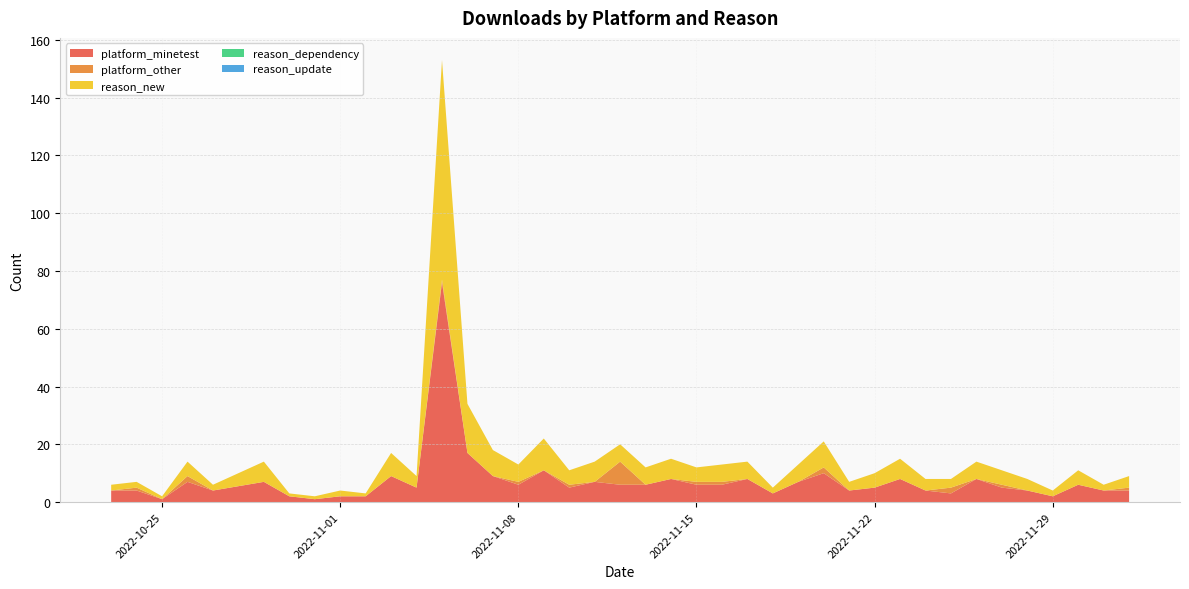

Reading right to left, extract all data points from this chart.

platform_minetest: 2022-12-02=4	2022-12-01=4	2022-11-30=6	2022-11-29=2	2022-11-28=4	2022-11-27=5	2022-11-26=8	2022-11-25=3	2022-11-24=4	2022-11-23=8	2022-11-22=5	2022-11-21=4	2022-11-20=10	2022-11-19=7	2022-11-18=3	2022-11-17=8	2022-11-16=6	2022-11-15=6	2022-11-14=8	2022-11-13=6	2022-11-12=6	2022-11-11=7	2022-11-10=5	2022-11-09=11	2022-11-08=6	2022-11-07=9	2022-11-06=17	2022-11-05=76	2022-11-04=5	2022-11-03=9	2022-11-02=2	2022-11-01=2	2022-10-31=1	2022-10-30=2	2022-10-29=7	2022-10-27=4	2022-10-26=7	2022-10-25=1	2022-10-24=4	2022-10-23=4
platform_other: 2022-12-02=1	2022-12-01=0	2022-11-30=0	2022-11-29=0	2022-11-28=0	2022-11-27=1	2022-11-26=0	2022-11-25=2	2022-11-24=0	2022-11-23=0	2022-11-22=0	2022-11-21=0	2022-11-20=2	2022-11-19=0	2022-11-18=0	2022-11-17=0	2022-11-16=1	2022-11-15=1	2022-11-14=0	2022-11-13=0	2022-11-12=8	2022-11-11=0	2022-11-10=1	2022-11-09=0	2022-11-08=1	2022-11-07=0	2022-11-06=0	2022-11-05=1	2022-11-04=0	2022-11-03=0	2022-11-02=0	2022-11-01=0	2022-10-31=0	2022-10-30=0	2022-10-29=0	2022-10-27=0	2022-10-26=2	2022-10-25=0	2022-10-24=1	2022-10-23=0
reason_new: 2022-12-02=4	2022-12-01=2	2022-11-30=5	2022-11-29=2	2022-11-28=4	2022-11-27=5	2022-11-26=6	2022-11-25=3	2022-11-24=4	2022-11-23=7	2022-11-22=5	2022-11-21=3	2022-11-20=9	2022-11-19=6	2022-11-18=2	2022-11-17=6	2022-11-16=6	2022-11-15=5	2022-11-14=7	2022-11-13=6	2022-11-12=6	2022-11-11=7	2022-11-10=5	2022-11-09=11	2022-11-08=6	2022-11-07=9	2022-11-06=17	2022-11-05=76	2022-11-04=4	2022-11-03=8	2022-11-02=1	2022-11-01=2	2022-10-31=1	2022-10-30=1	2022-10-29=7	2022-10-27=2	2022-10-26=5	2022-10-25=1	2022-10-24=2	2022-10-23=2
reason_dependency: 2022-12-02=0	2022-12-01=0	2022-11-30=0	2022-11-29=0	2022-11-28=0	2022-11-27=0	2022-11-26=0	2022-11-25=0	2022-11-24=0	2022-11-23=0	2022-11-22=0	2022-11-21=0	2022-11-20=0	2022-11-19=0	2022-11-18=0	2022-11-17=0	2022-11-16=0	2022-11-15=0	2022-11-14=0	2022-11-13=0	2022-11-12=0	2022-11-11=0	2022-11-10=0	2022-11-09=0	2022-11-08=0	2022-11-07=0	2022-11-06=0	2022-11-05=0	2022-11-04=0	2022-11-03=0	2022-11-02=0	2022-11-01=0	2022-10-31=0	2022-10-30=0	2022-10-29=0	2022-10-27=0	2022-10-26=0	2022-10-25=0	2022-10-24=0	2022-10-23=0
reason_update: 2022-12-02=0	2022-12-01=0	2022-11-30=0	2022-11-29=0	2022-11-28=0	2022-11-27=0	2022-11-26=0	2022-11-25=0	2022-11-24=0	2022-11-23=0	2022-11-22=0	2022-11-21=0	2022-11-20=0	2022-11-19=0	2022-11-18=0	2022-11-17=0	2022-11-16=0	2022-11-15=0	2022-11-14=0	2022-11-13=0	2022-11-12=0	2022-11-11=0	2022-11-10=0	2022-11-09=0	2022-11-08=0	2022-11-07=0	2022-11-06=0	2022-11-05=0	2022-11-04=0	2022-11-03=0	2022-11-02=0	2022-11-01=0	2022-10-31=0	2022-10-30=0	2022-10-29=0	2022-10-27=0	2022-10-26=0	2022-10-25=0	2022-10-24=0	2022-10-23=0